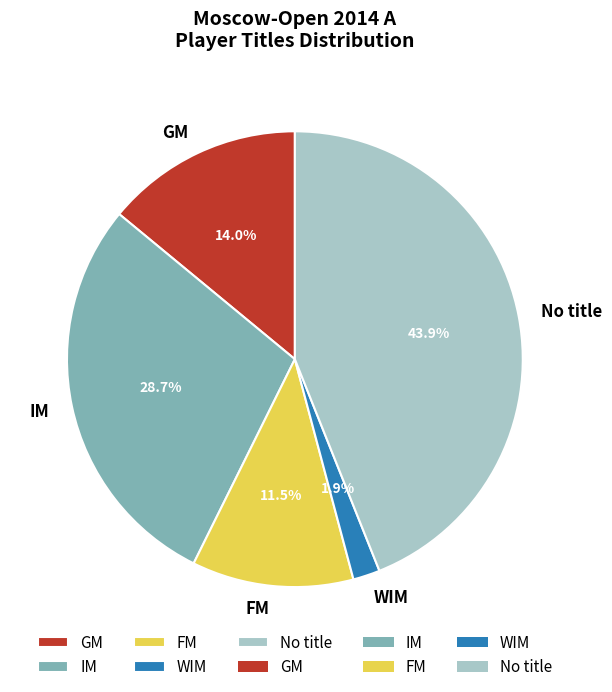

Approximately how many times larger is the value at FM compared to IM?

0.4